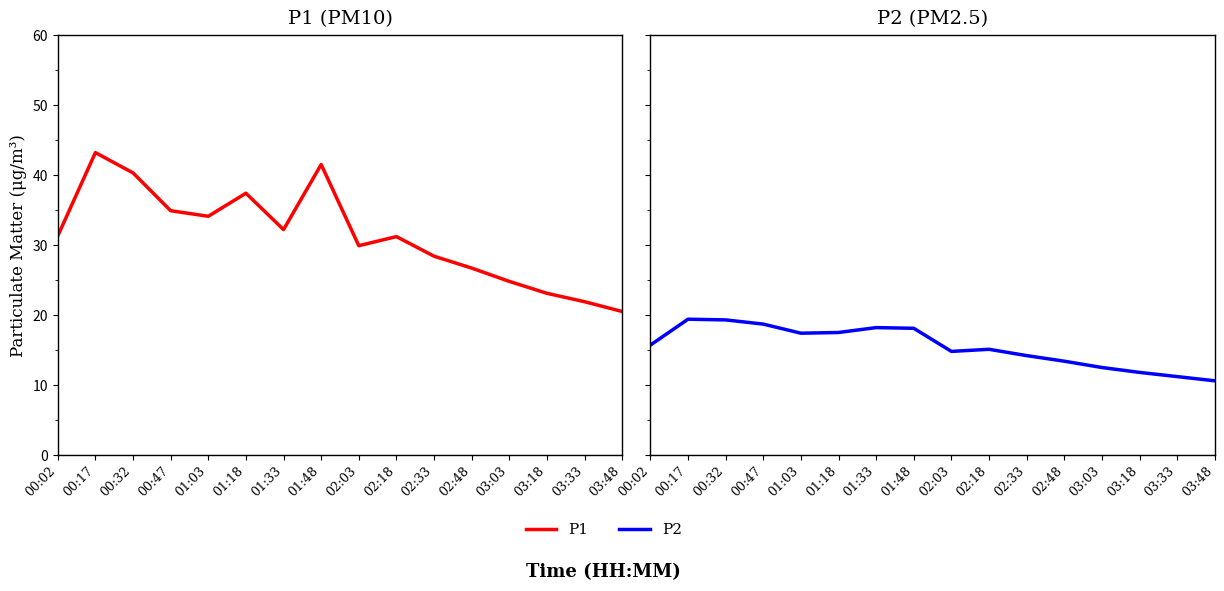

True or false: P2 has a value of 5.2 at 02:18.

False